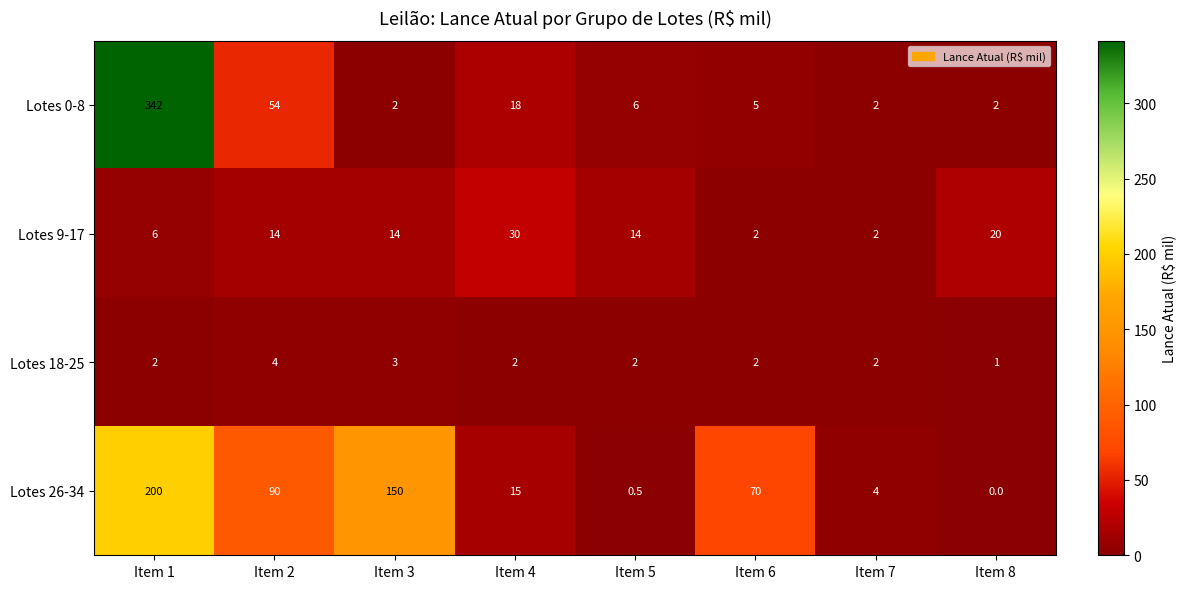

How many series are shown in this chart?

4